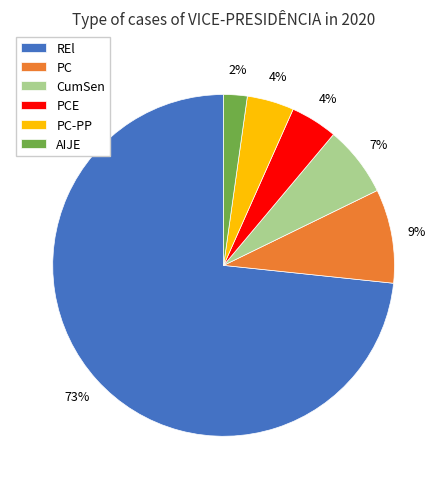

Combined, do AIJE and REl account for over 50%?

Yes